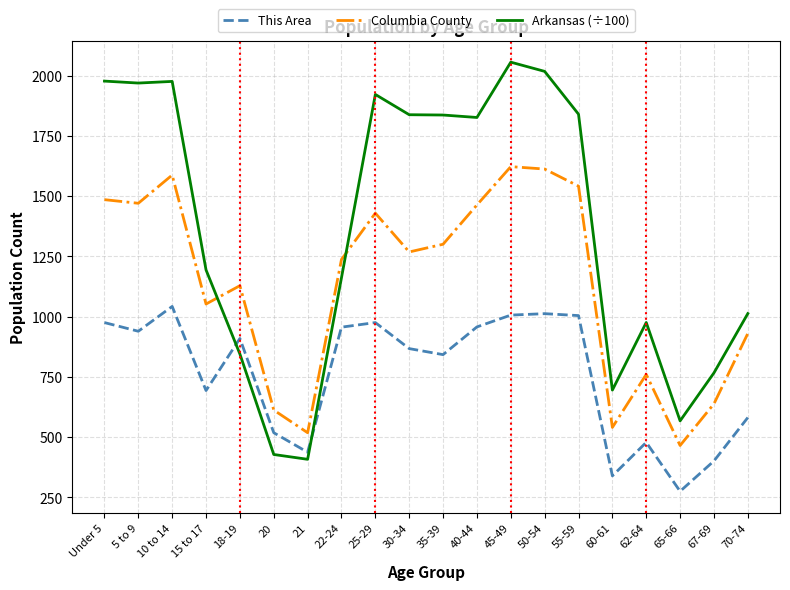

What is the difference between the maximum and minimum values in the Arkansas (÷100) series?

1647.7